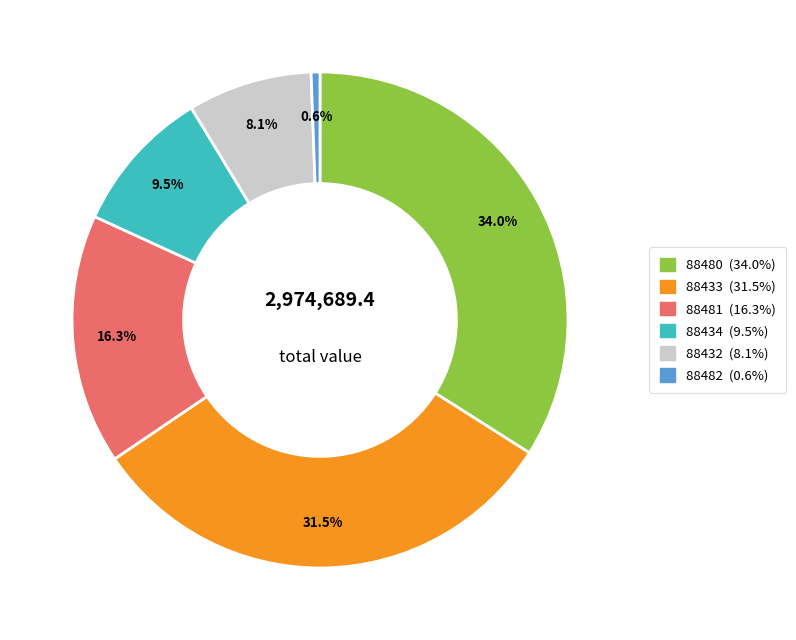

Is there a majority slice in this chart?

No